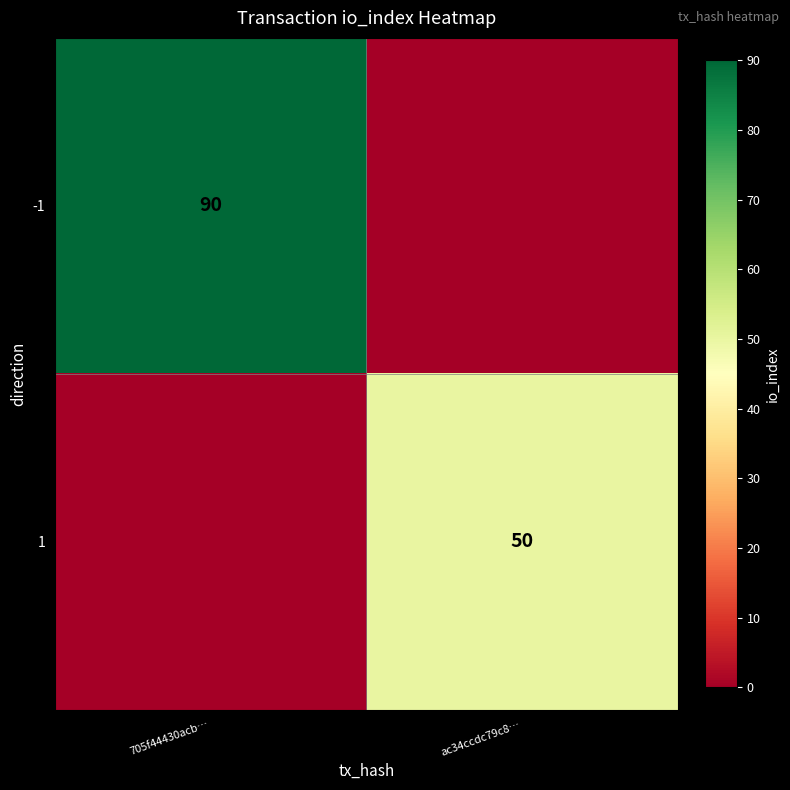

At which category is the sum across all series the highest?

705f44430acb…